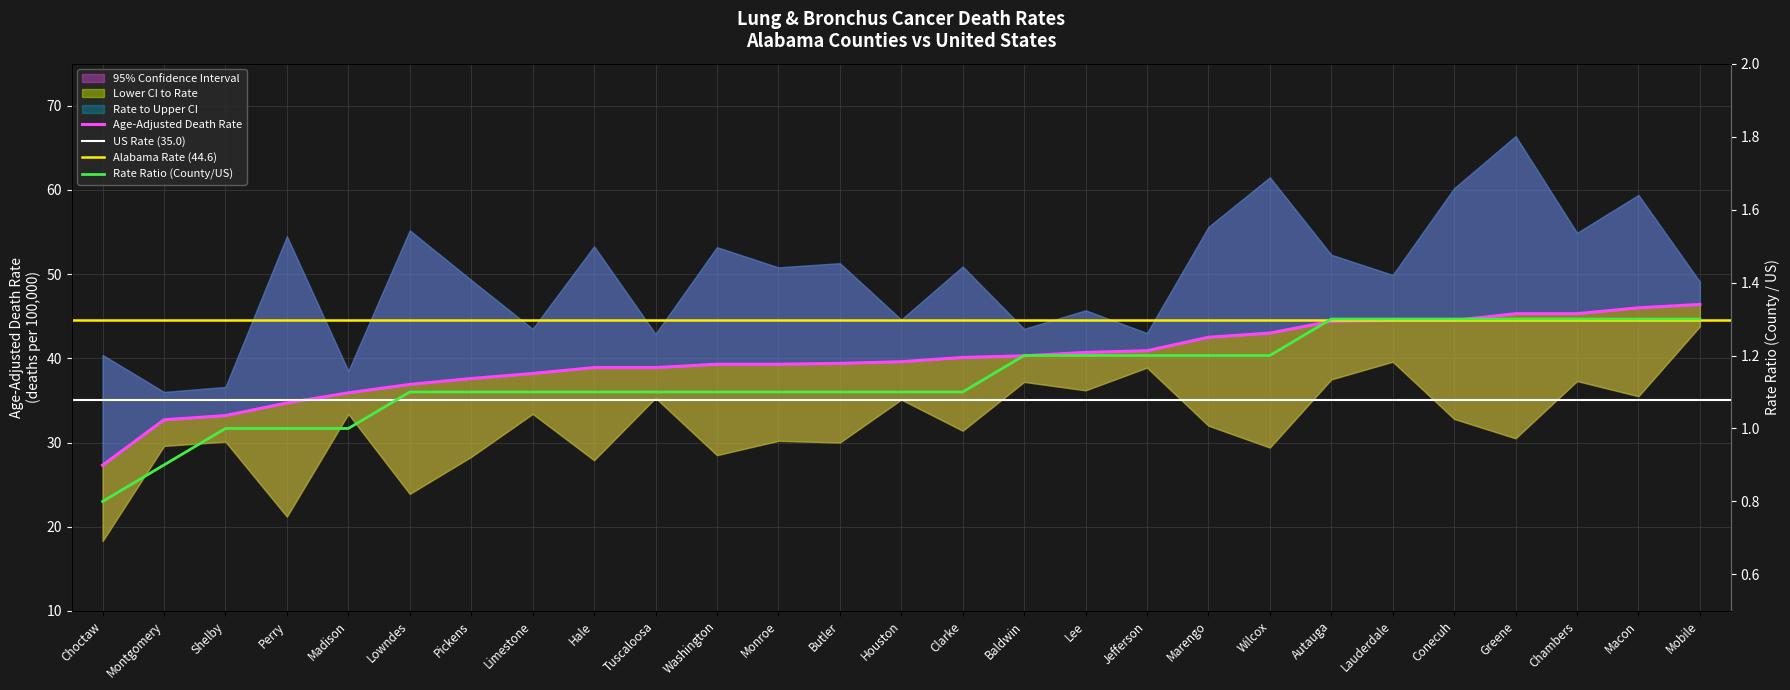

True or false: Age-Adjusted Death Rate and Rate Ratio cross at least once.

False